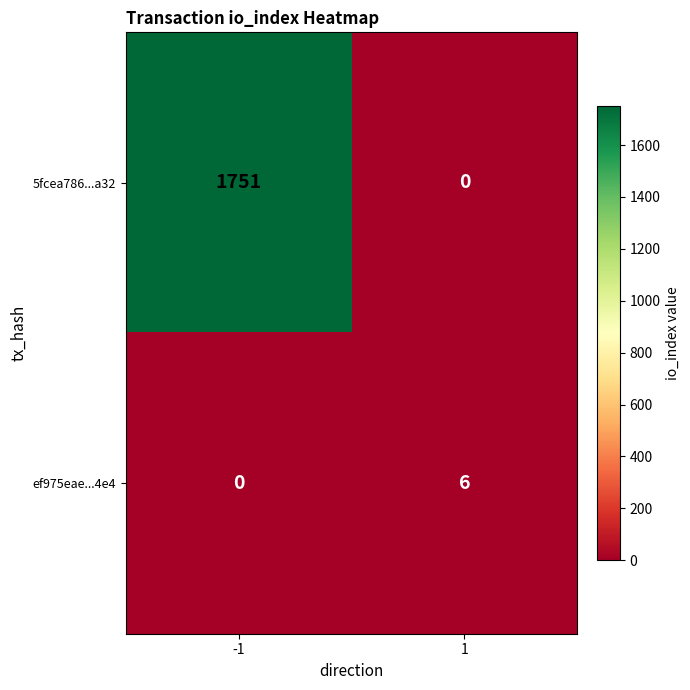

At how many categories does at least one series exceed 21?

1